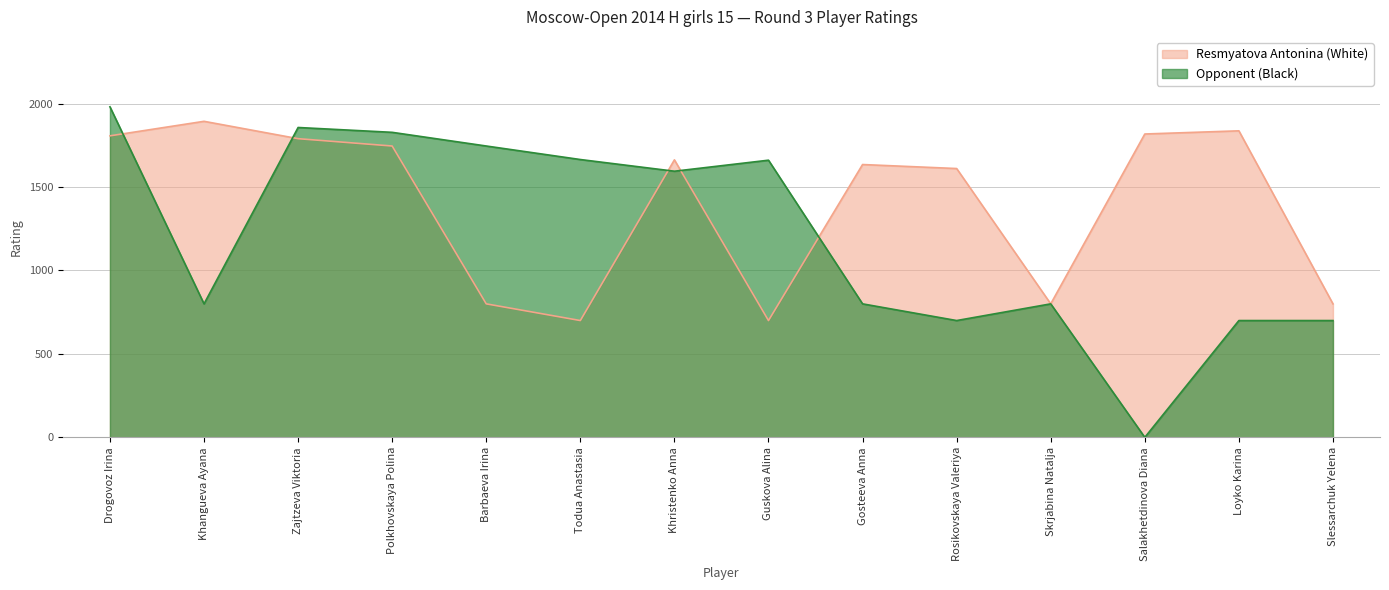

Reading left to right, transcribe all the data shown in this chart.

Resmyatova Antonina (White): 1807	1894	1790	1746	800	700	1663	700	1635	1611	800	1818	1837	800
Opponent (Black): 1981	800	1857	1828	1746	1665	1595	1661	800	700	800	0	700	700